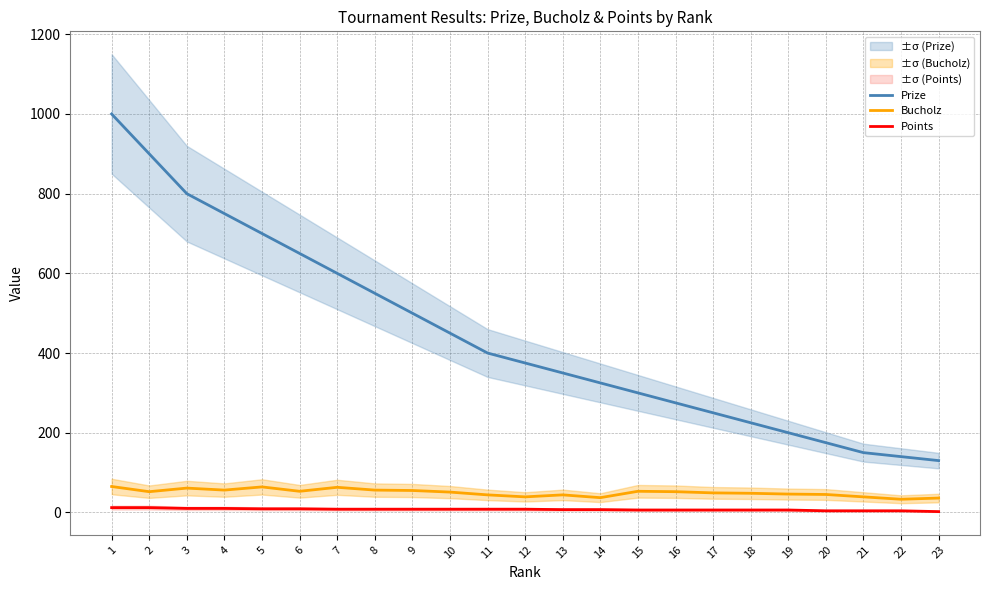

What is the value of the Prize point at the 23rd from the left?

130